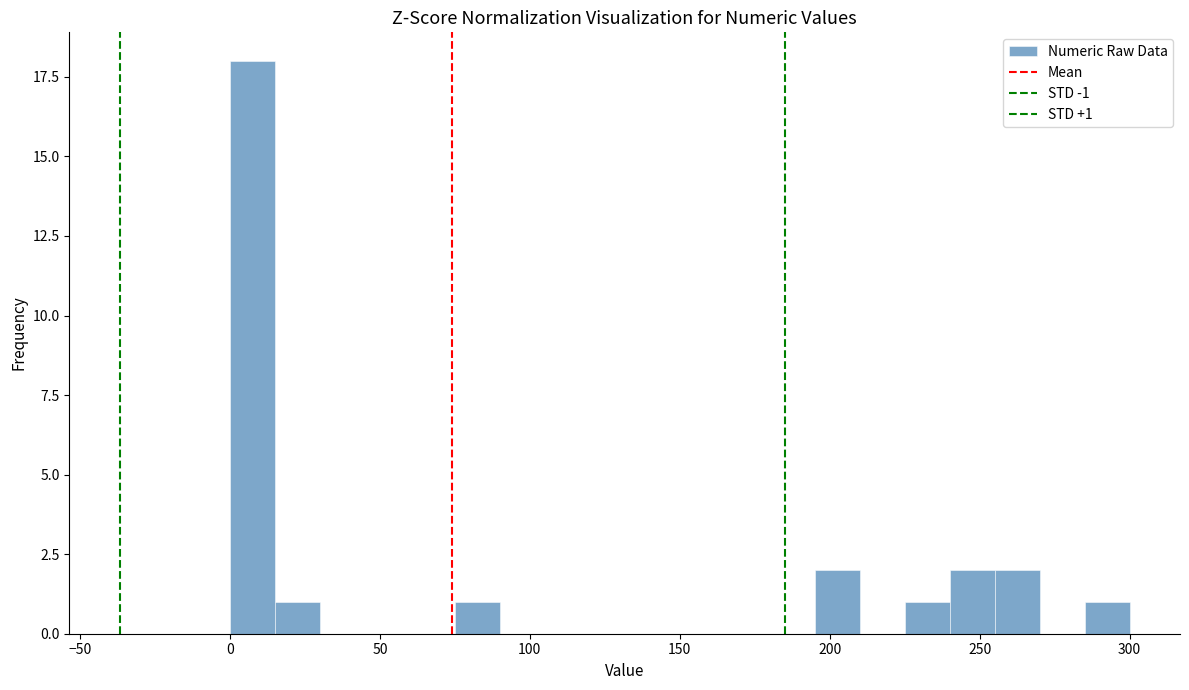

Around what value on the x-axis is the tallest bar? Give the approximate position of its centre, as read against the axis.

10